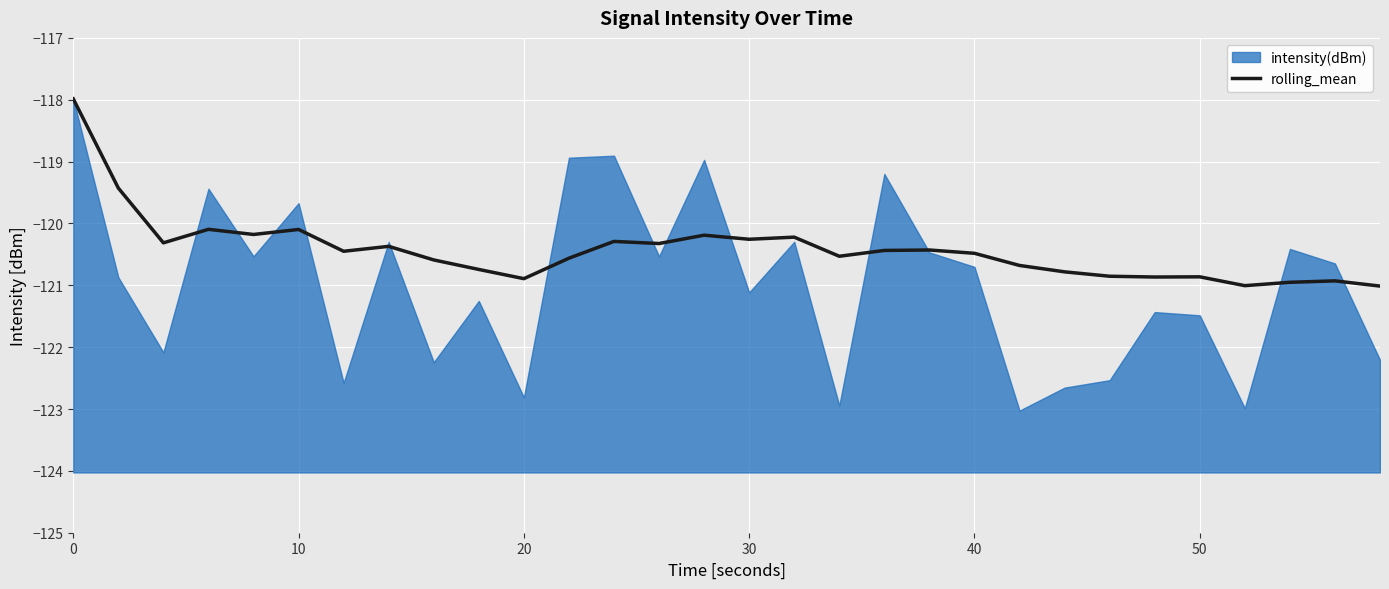

Reading left to right, extract all data points from this chart.

-118.0	-119.4	-120.3	-120.1	-120.2	-120.1	-120.4	-120.4	-120.6	-120.7	-120.9	-120.6	-120.3	-120.3	-120.2	-120.3	-120.2	-120.5	-120.4	-120.4	-120.5	-120.7	-120.8	-120.9	-120.9	-120.9	-121.0	-121.0	-120.9	-121.0